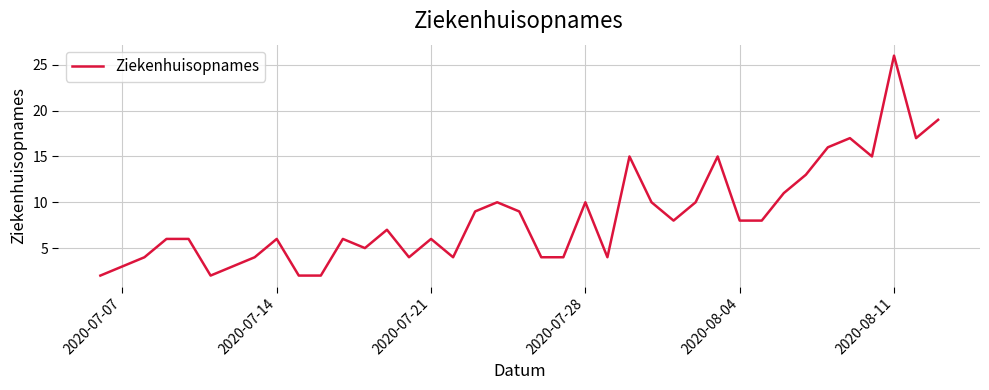

True or false: the data has more than 1 interior local peaks.

True